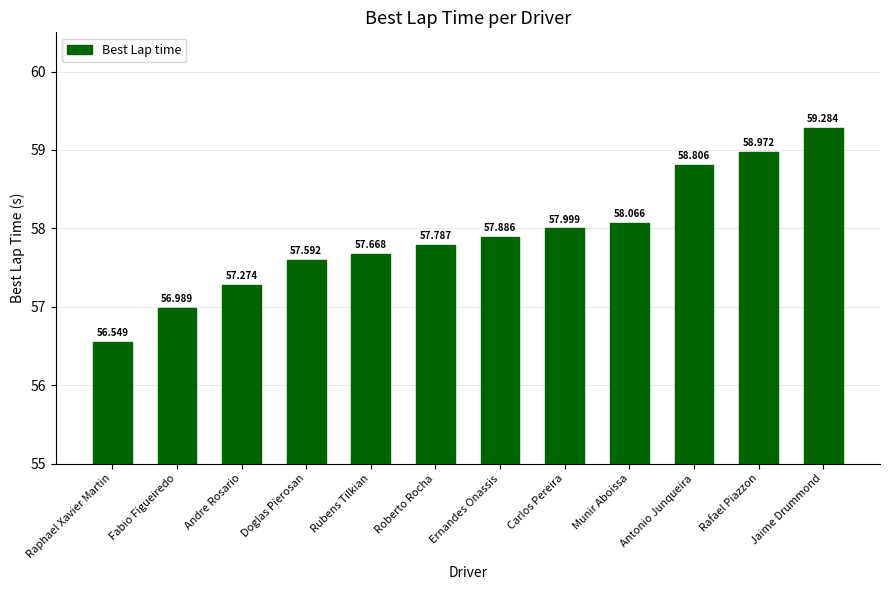

List the labels in order of value, smallest first.

Raphael Xavier Martin, Fabio Figueiredo, Andre Rosario, Doglas Pierosan, Rubens Tilkian, Roberto Rocha, Ernandes Onassis, Carlos Pereira, Munir Aboissa, Antonio Junqueira, Rafael Piazzon, Jaime Drummond